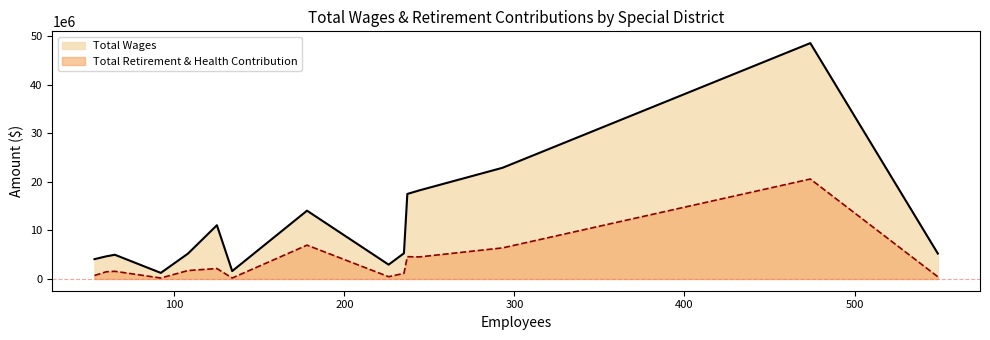

Between North Tahoe Public Utility District and Los Gatos-Saratoga, which series saw the biggest shift?

Total Wages